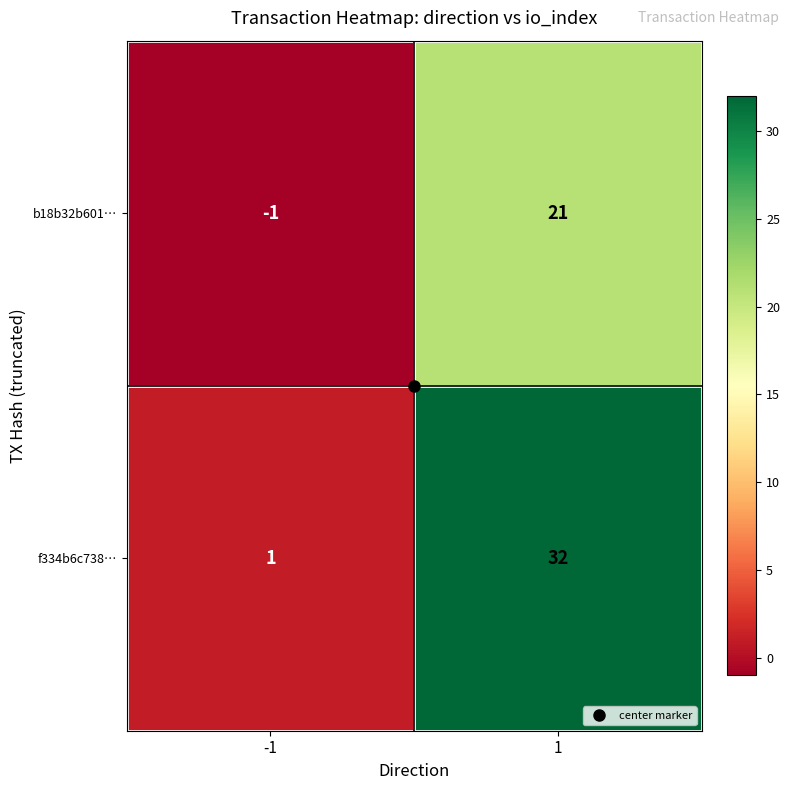

Rank the series by their maximum value, from lowest to highest.

b18b32b601…, f334b6c738…